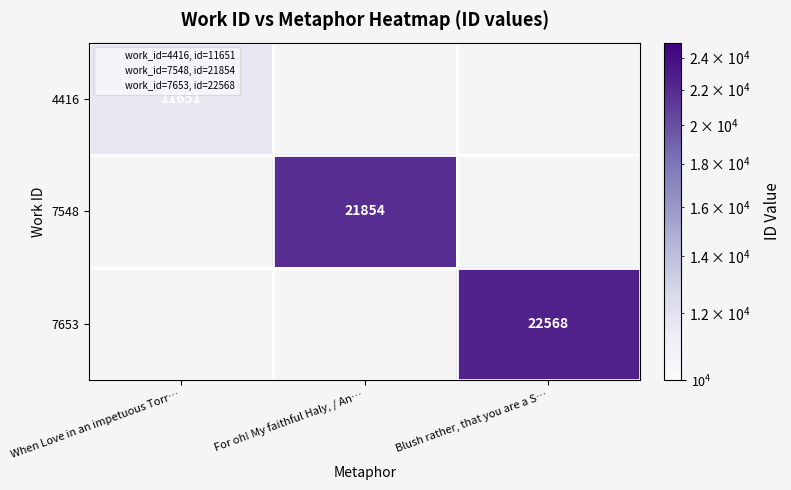

Is it true that 7653 equals 22568 at Blush rather, that you are a S…?

True